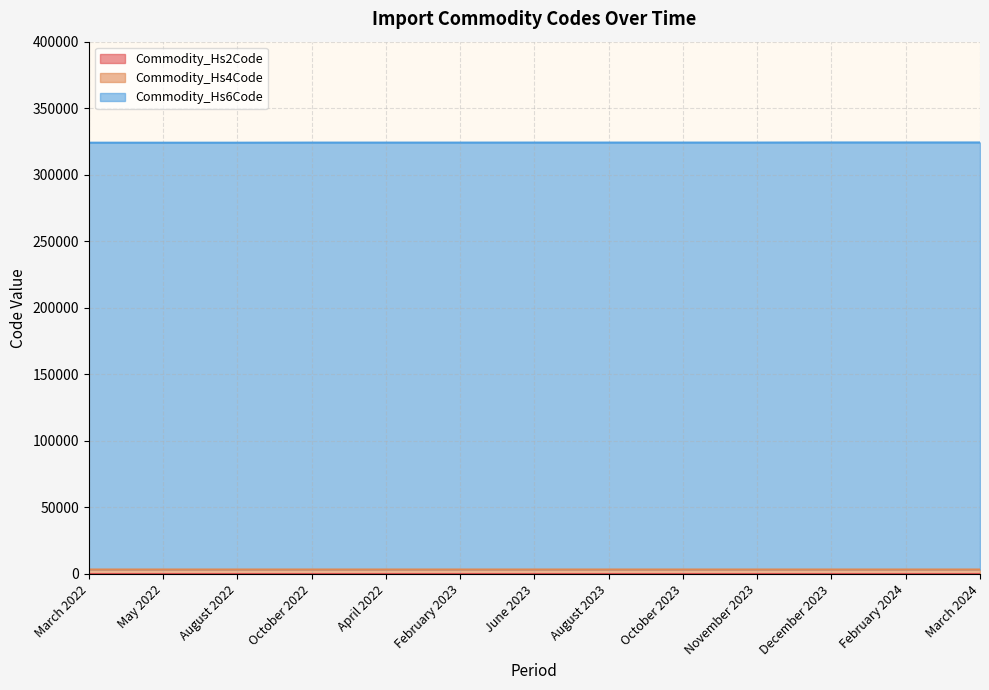

Is it true that Commodity_Hs6Code equals 157572 at October 2023?

False